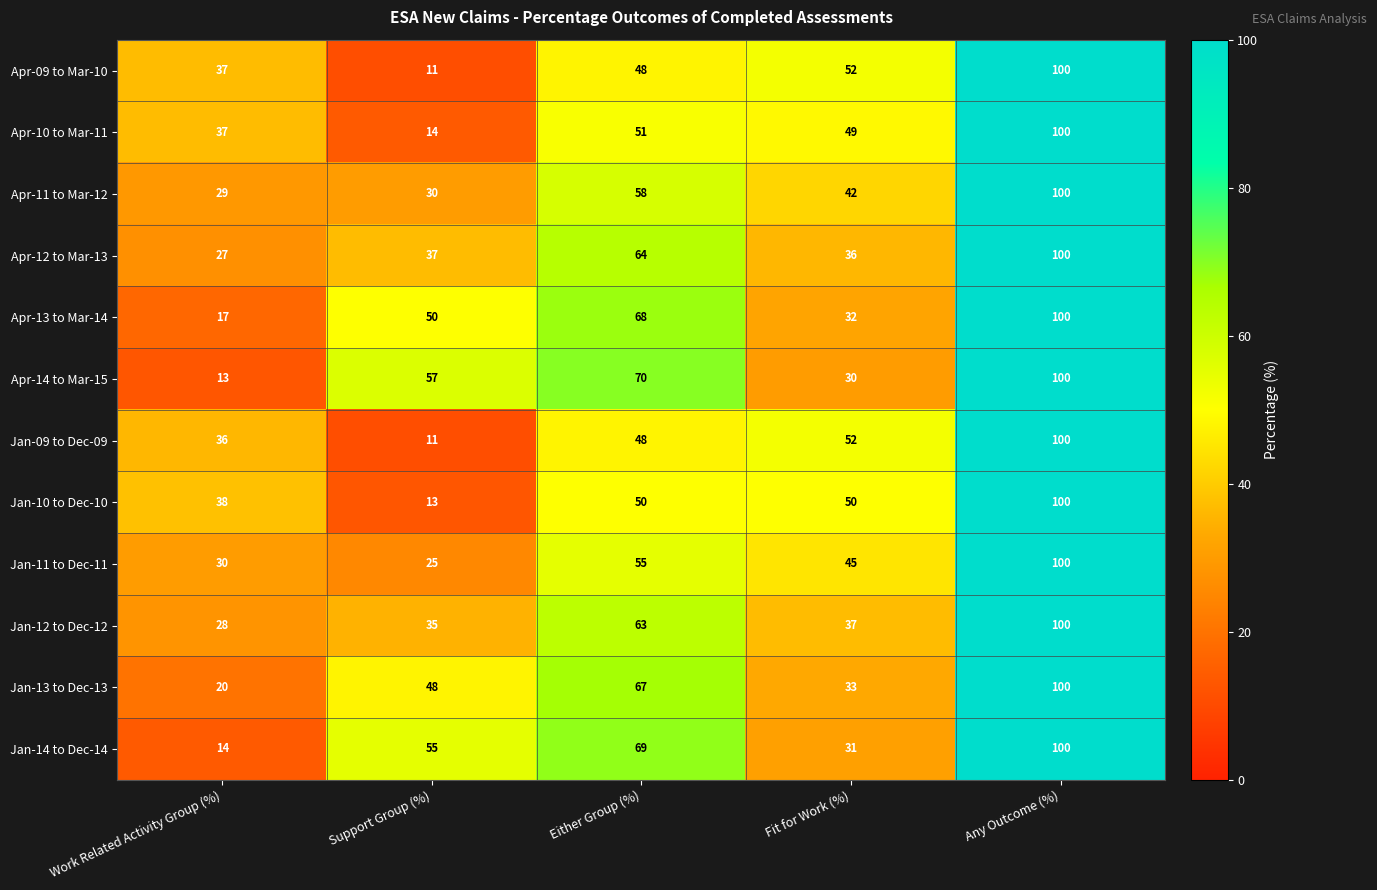

Which series changed the most between Work Related Activity Group (%) and Any Outcome (%)?

Apr-14 to Mar-15